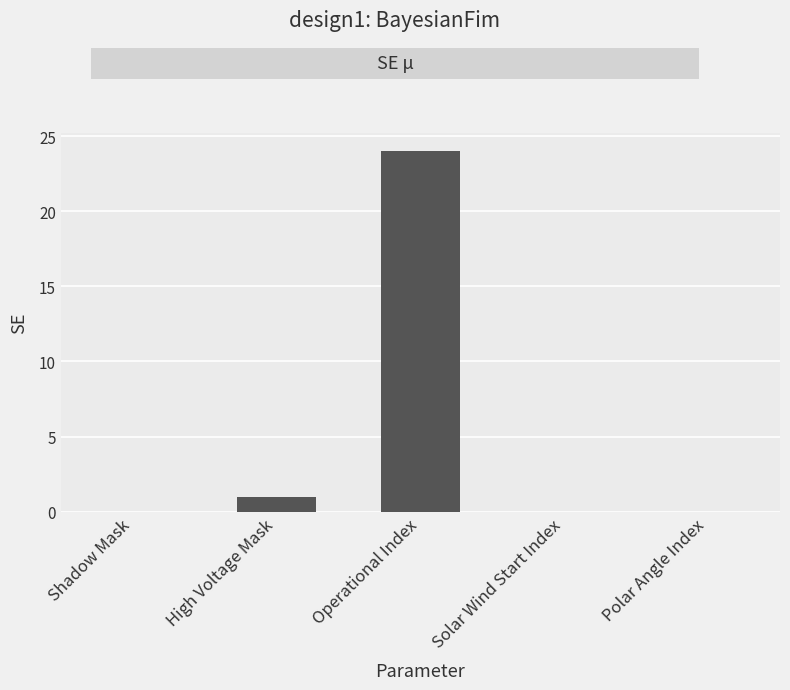

The chart shows a value of 24 at Operational Index. True or false?

True